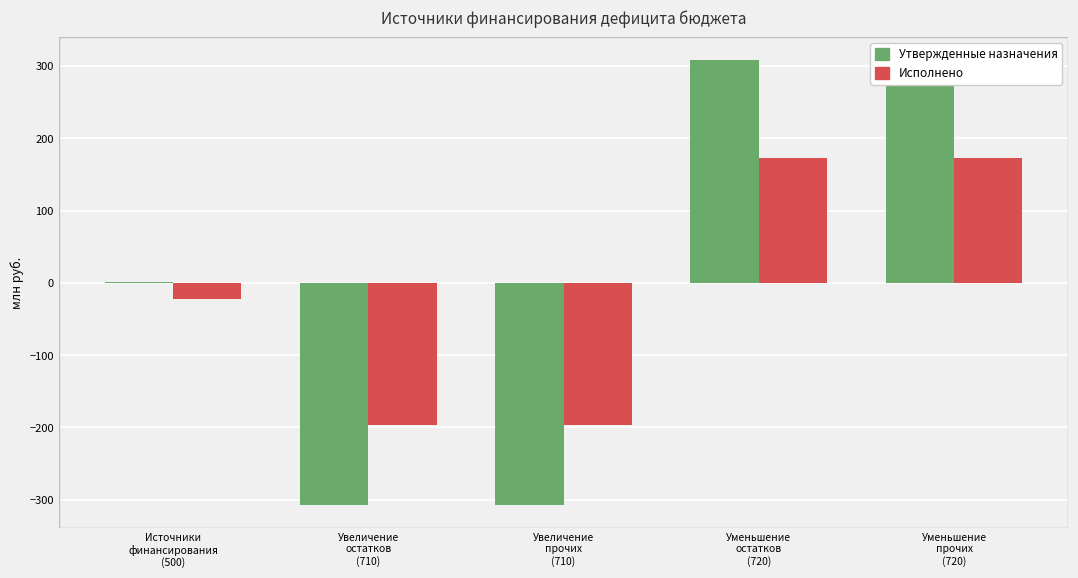

Where does the Исполнено series first go above -22?

Уменьшение
остатков
(720)